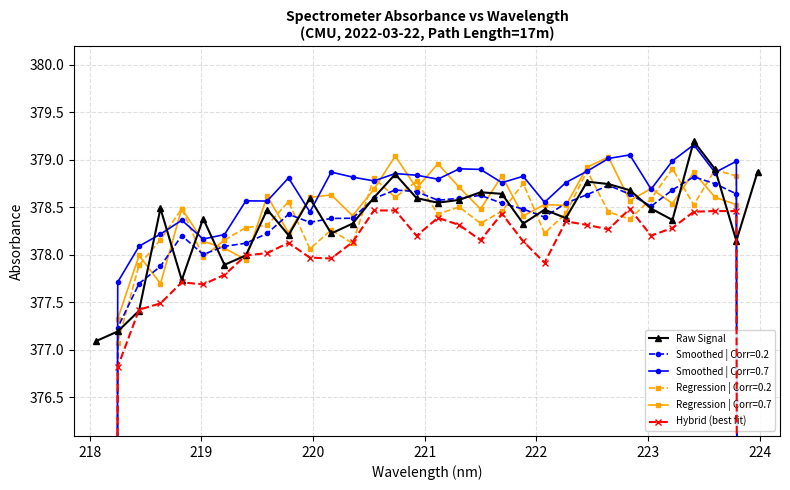

How many intersections are there between Hybrid (best fit) and Raw Signal?

4